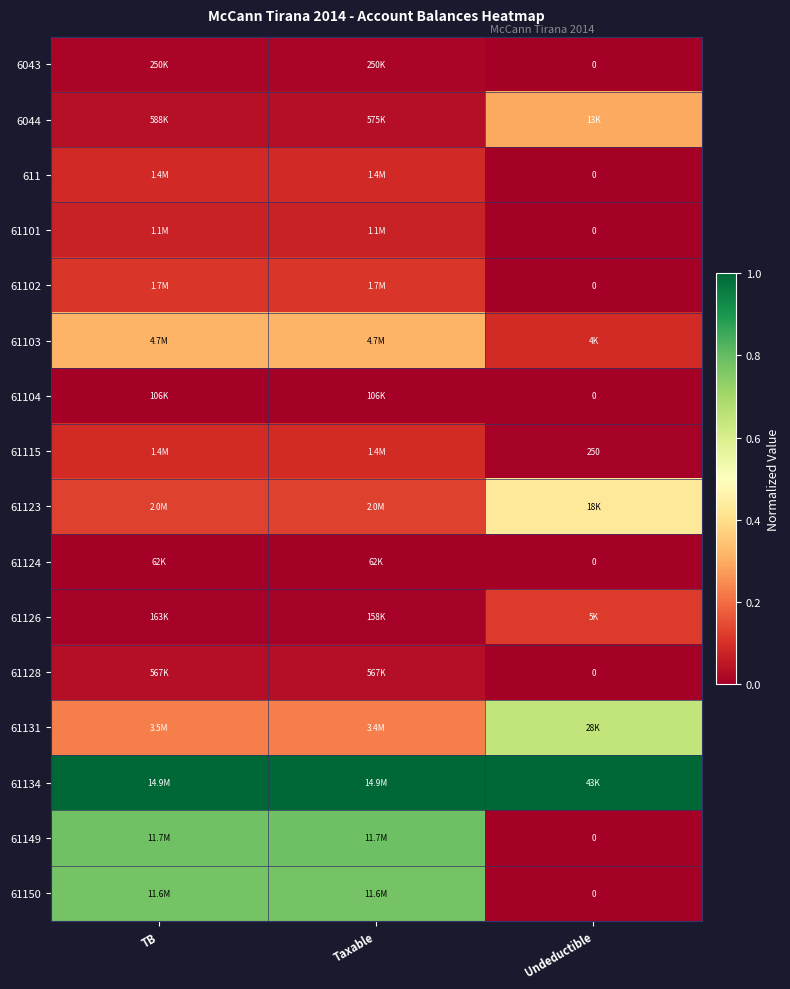

Rank the categories by 61149 value from highest to lowest.

Taxable, TB, Undeductible